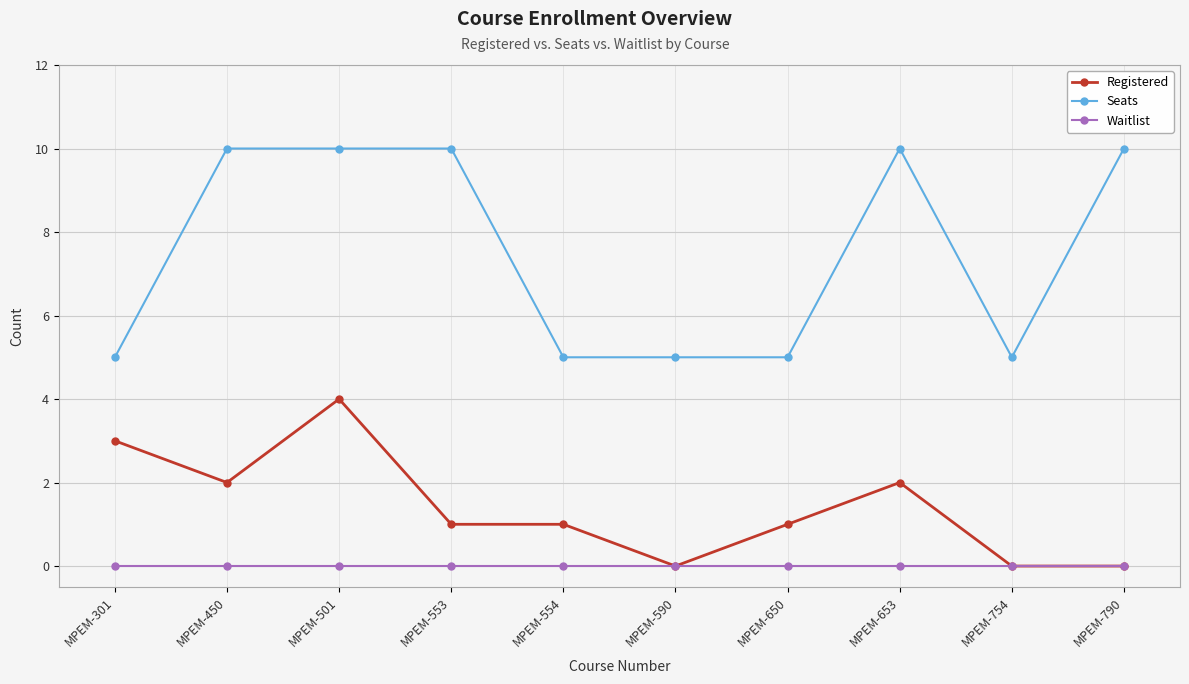

What are all the series names shown in the legend?

Registered, Seats, Waitlist